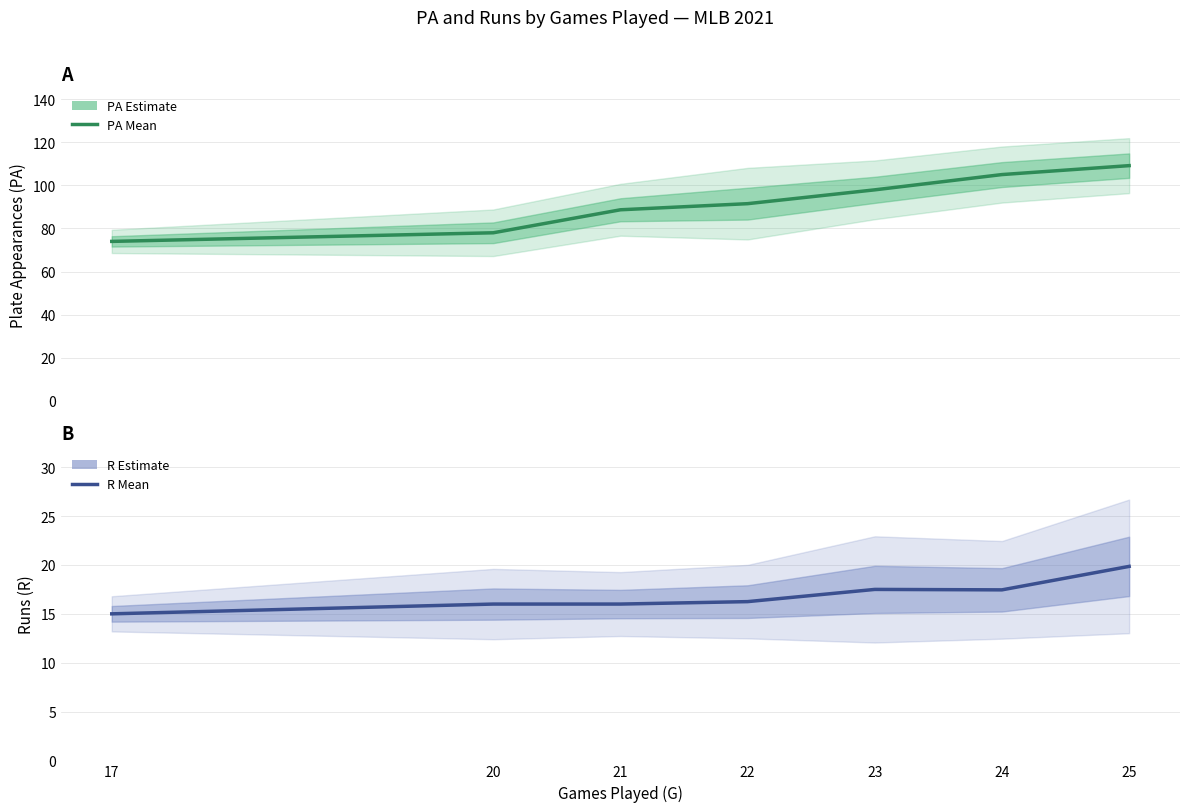

What is the difference between the PA (mean) values at 24 and 21?

16.3